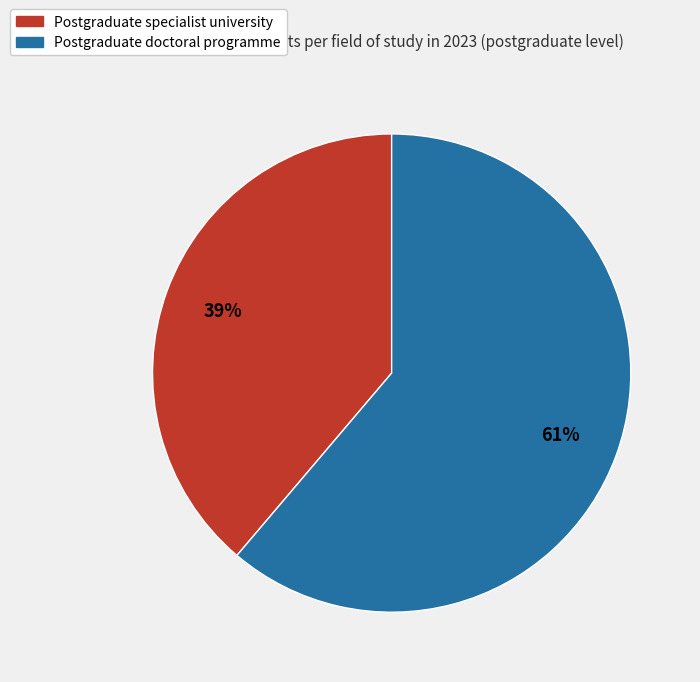

True or false: Postgraduate specialist university accounts for 39% of the total.

True